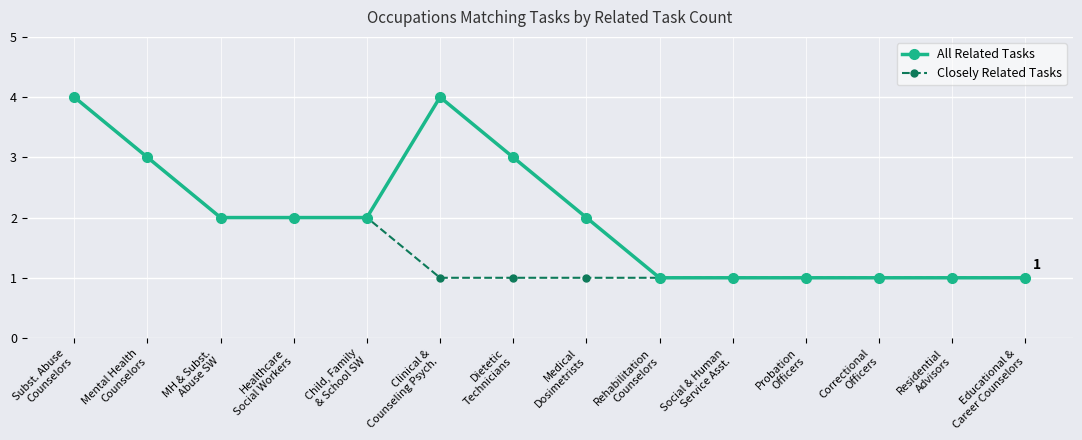

Count the All Related Tasks values in the range 1 to 3.

12